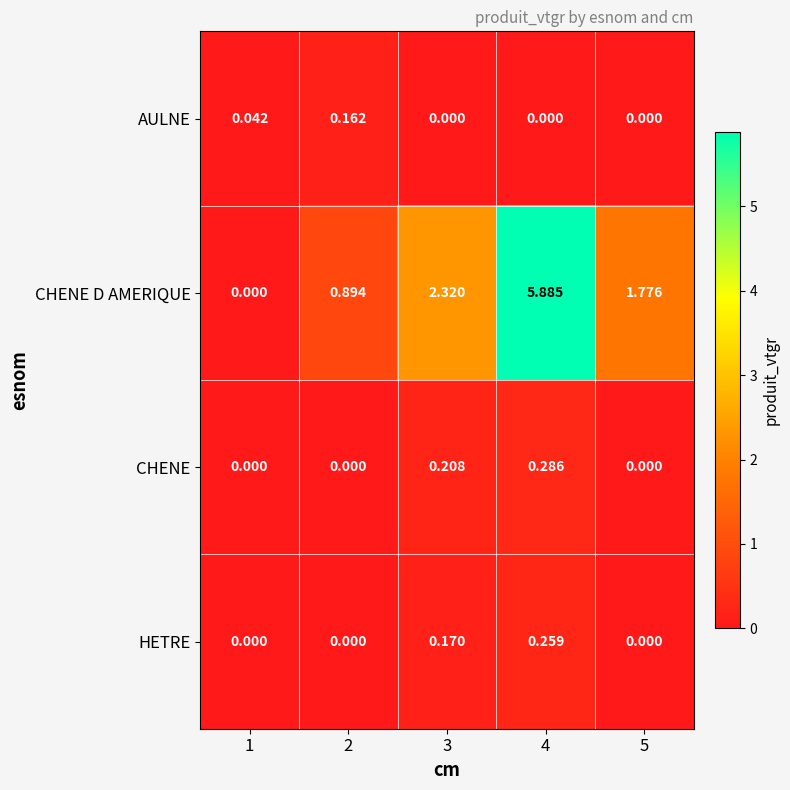

Which series has the largest range (max minus min)?

CHENE D AMERIQUE